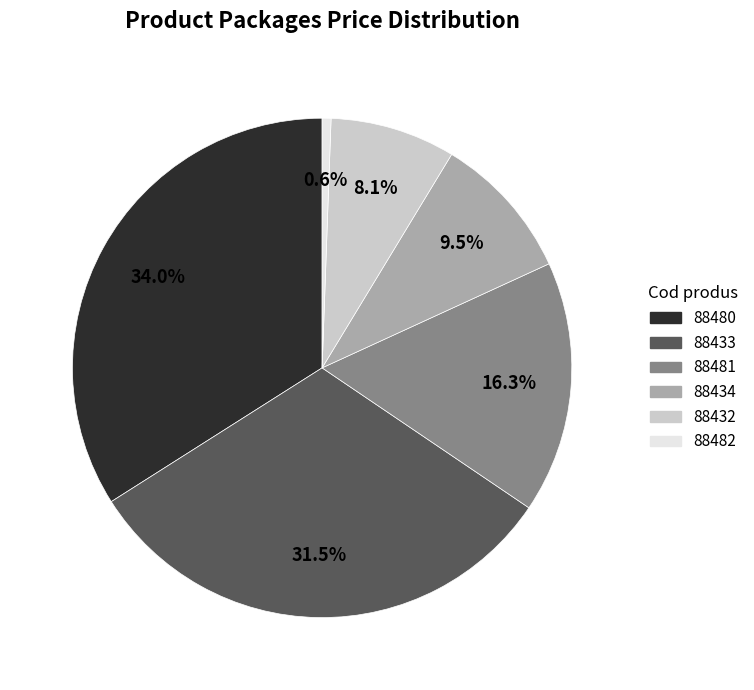

Count the number of slices in the pie.

6